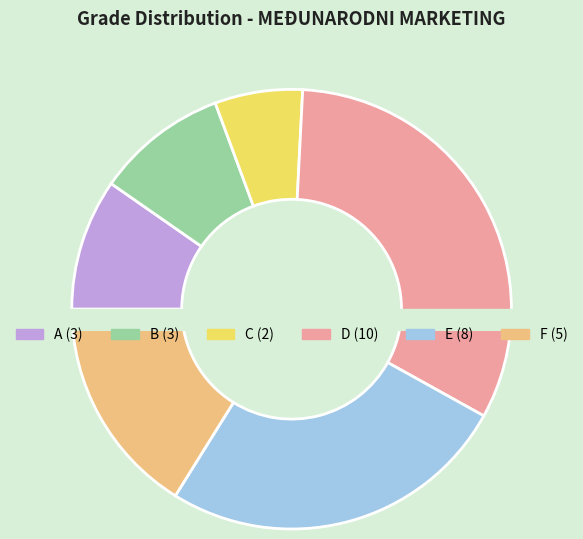

What is the largest slice in the pie chart?

D